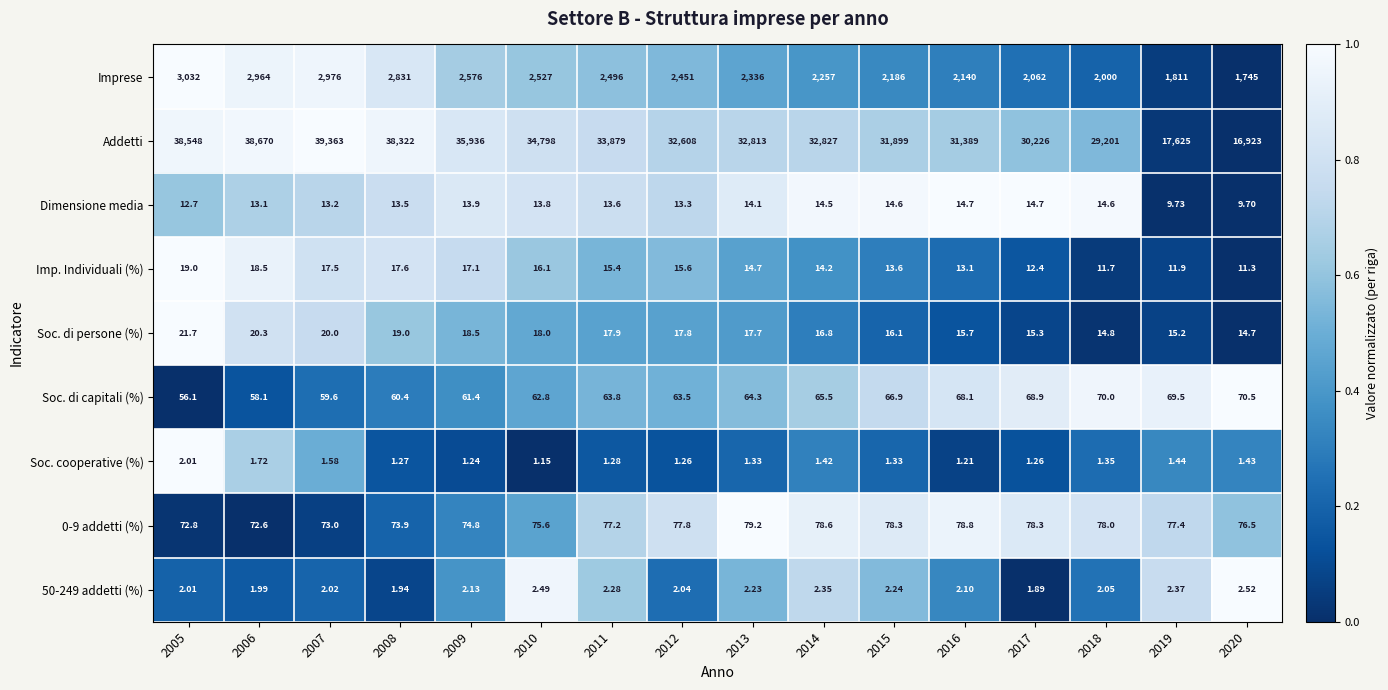

List the series in order of their peak value, lowest first.

Soc. cooperative (%), 50-249 addetti (%), Dimensione media, Imp. Individuali (%), Soc. di persone (%), Soc. di capitali (%), 0-9 addetti (%), Imprese, Addetti